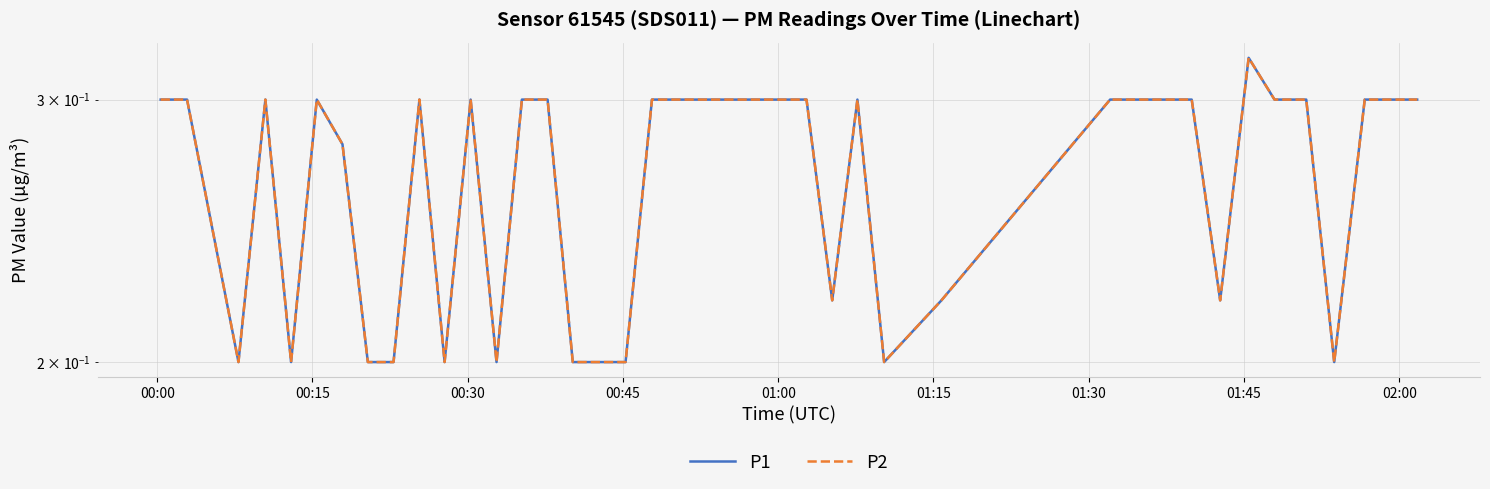

Which series has the largest range (max minus min)?

P1